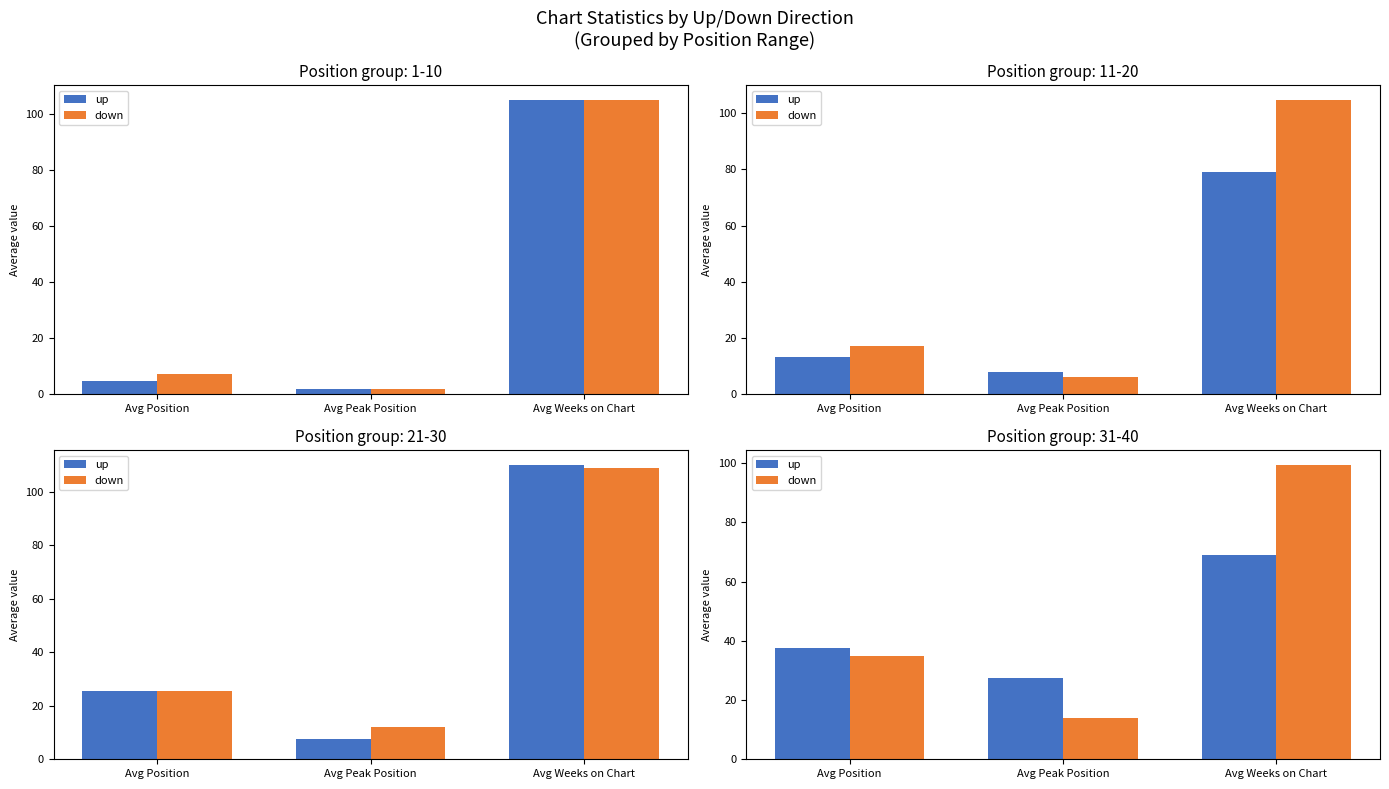

What is the lowest value of the down series?

13.9